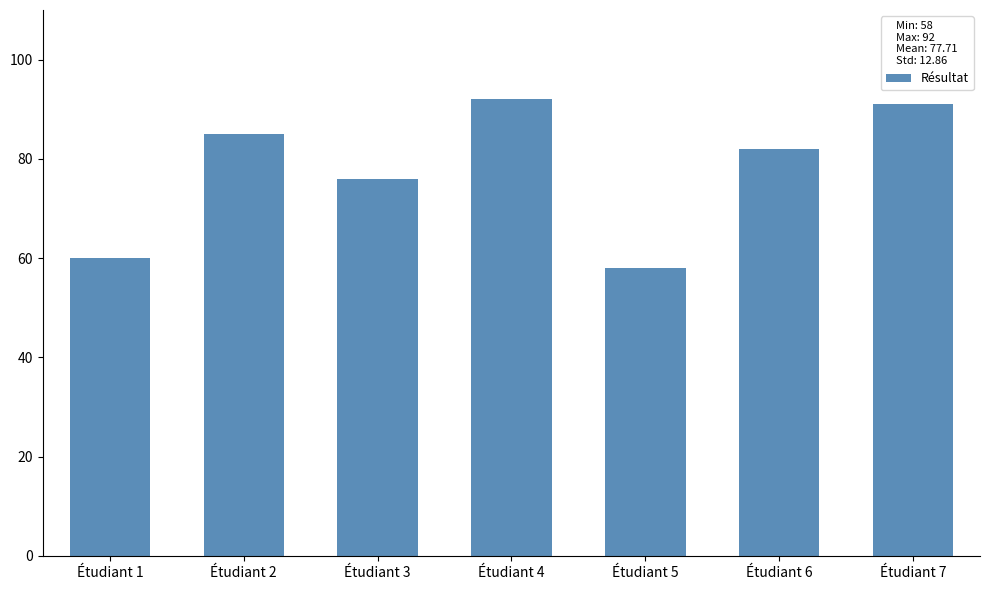

What is the minimum value shown in the chart?

58